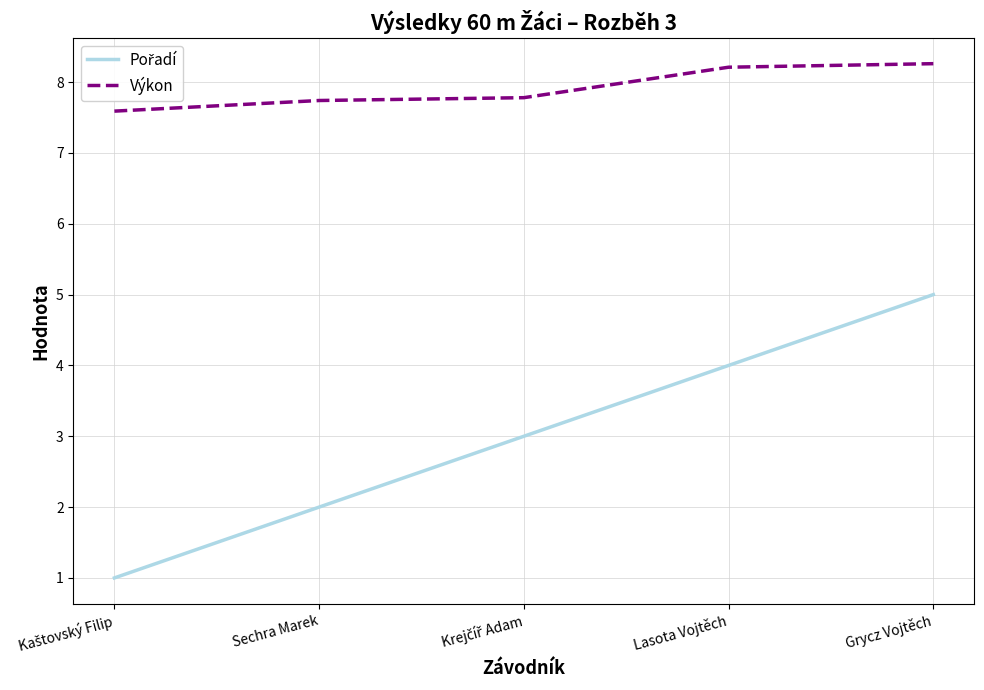

True or false: Výkon has a value of 8.3 at Grycz Vojtěch.

True